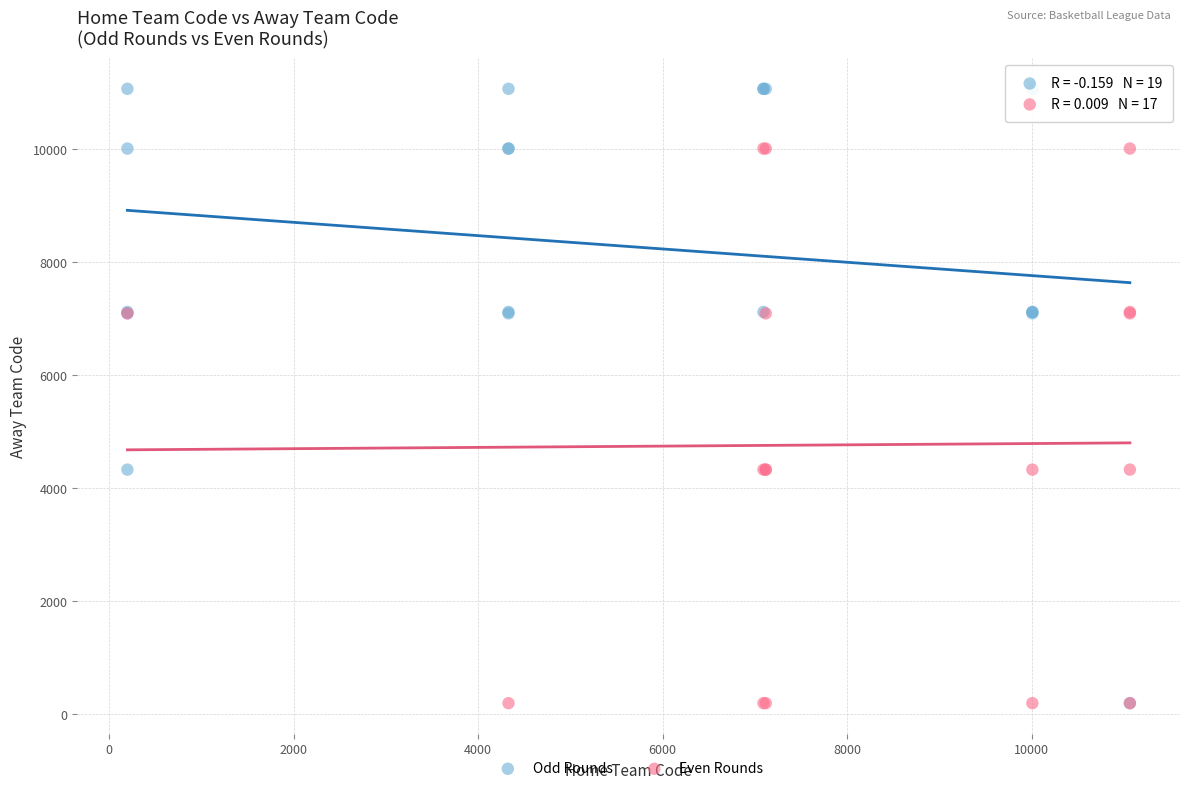

Which series reaches the maximum Y coordinate?

Odd Rounds